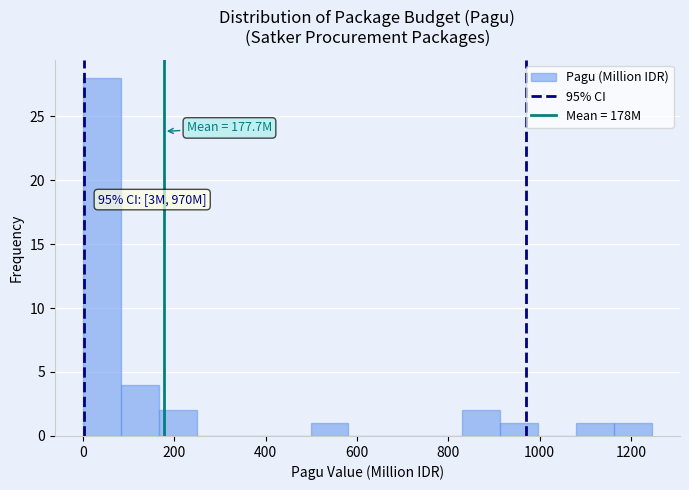

Over which range of the x-axis is the bar tallest?

0 to 80